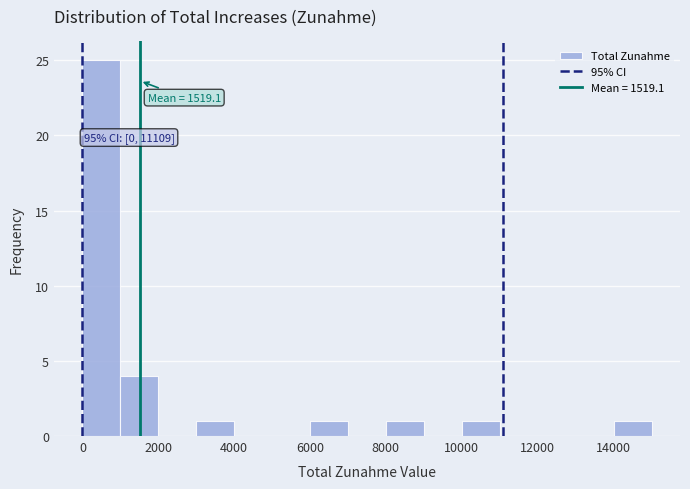

Over which range of the x-axis is the bar tallest?

0 to 1000